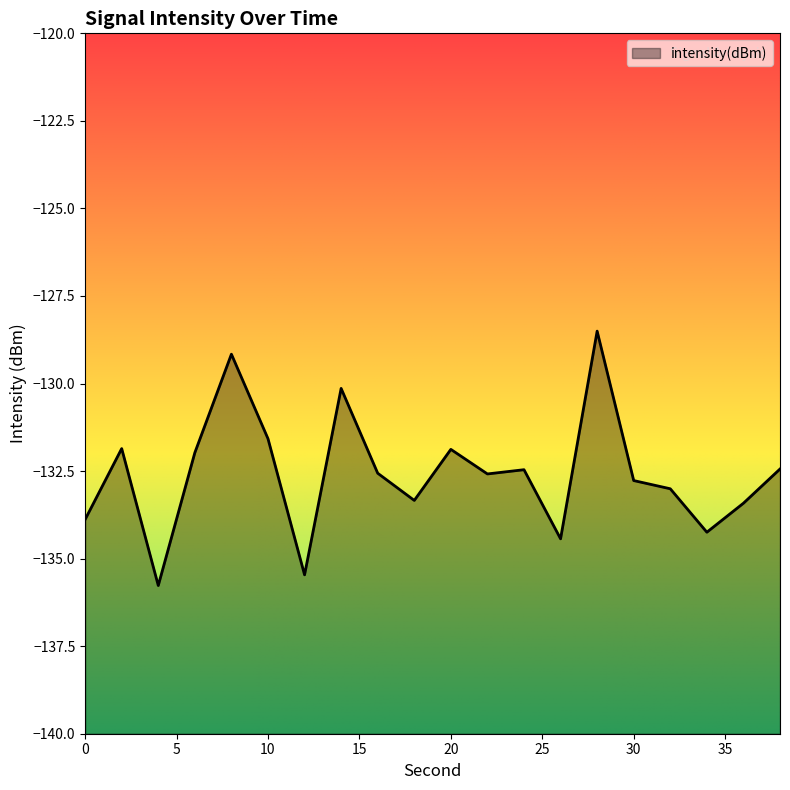

True or false: the data shows -133.9 at 0.

True